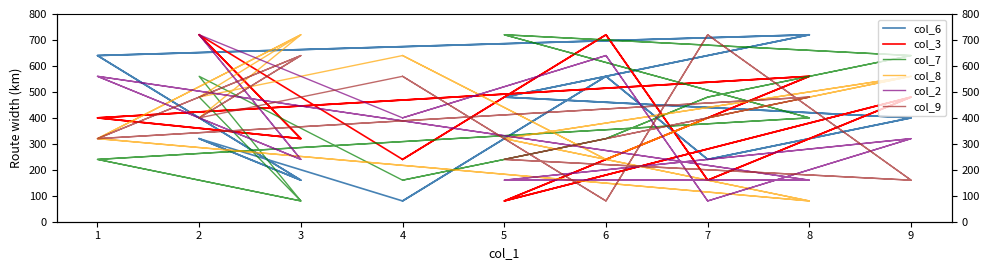

How many data points in col_6 are above 400?

8